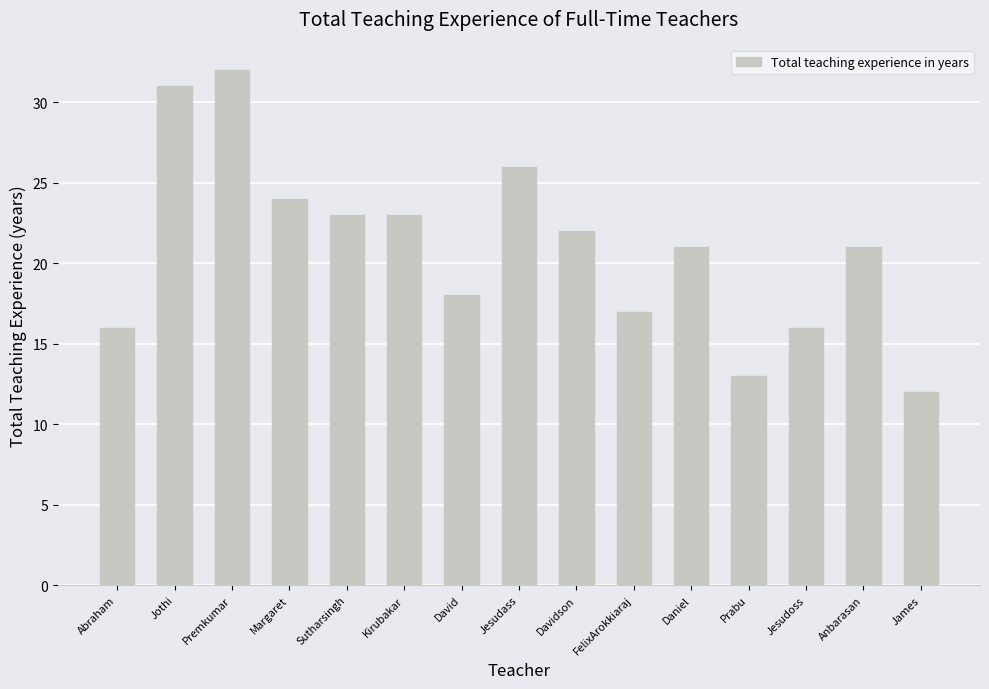

What is the sum of all values?

315